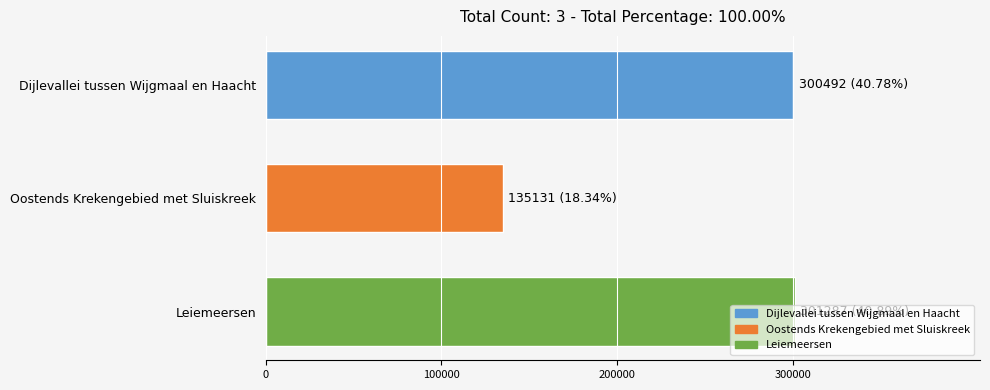

What is the change in value from Dijlevallei tussen Wijgmaal en Haacht to Oostends Krekengebied met Sluiskreek?

-165361